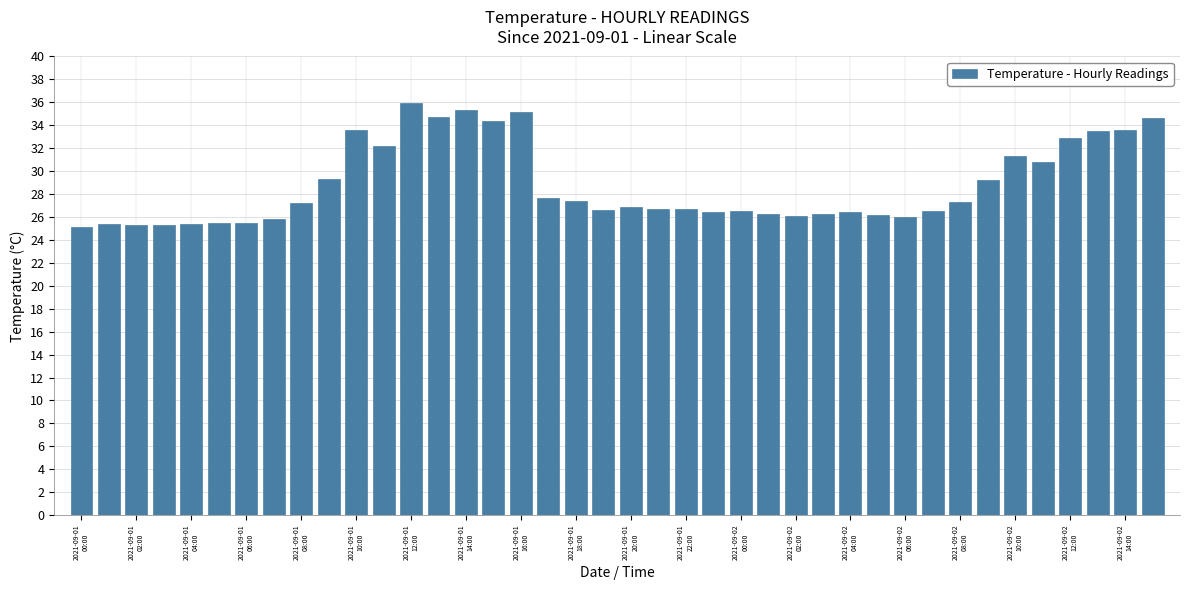

What is the value of the 37th bar from the left?

32.9